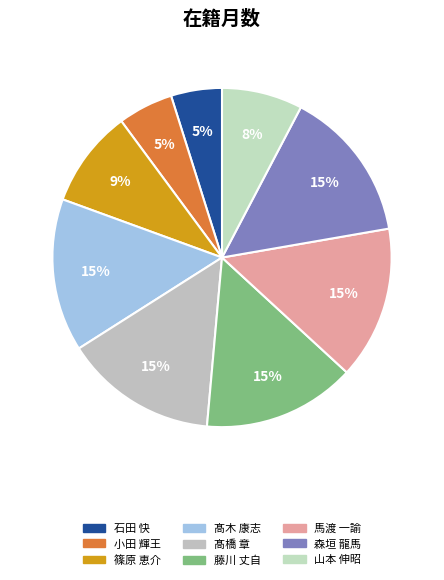

How many slices are in this pie chart?

9